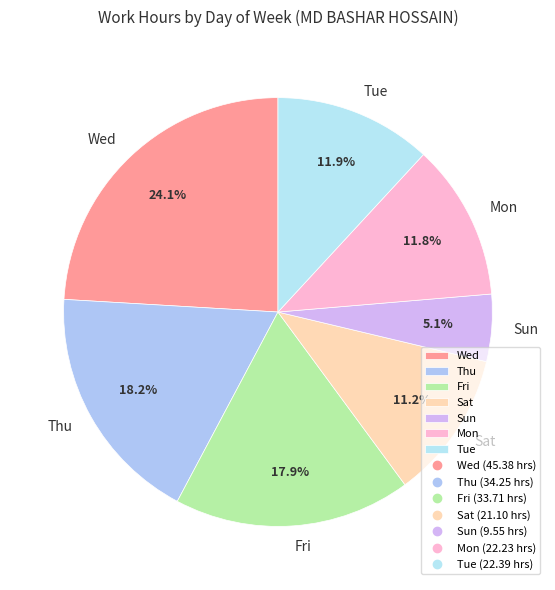

The Sun slice represents 28% of the pie. True or false?

False